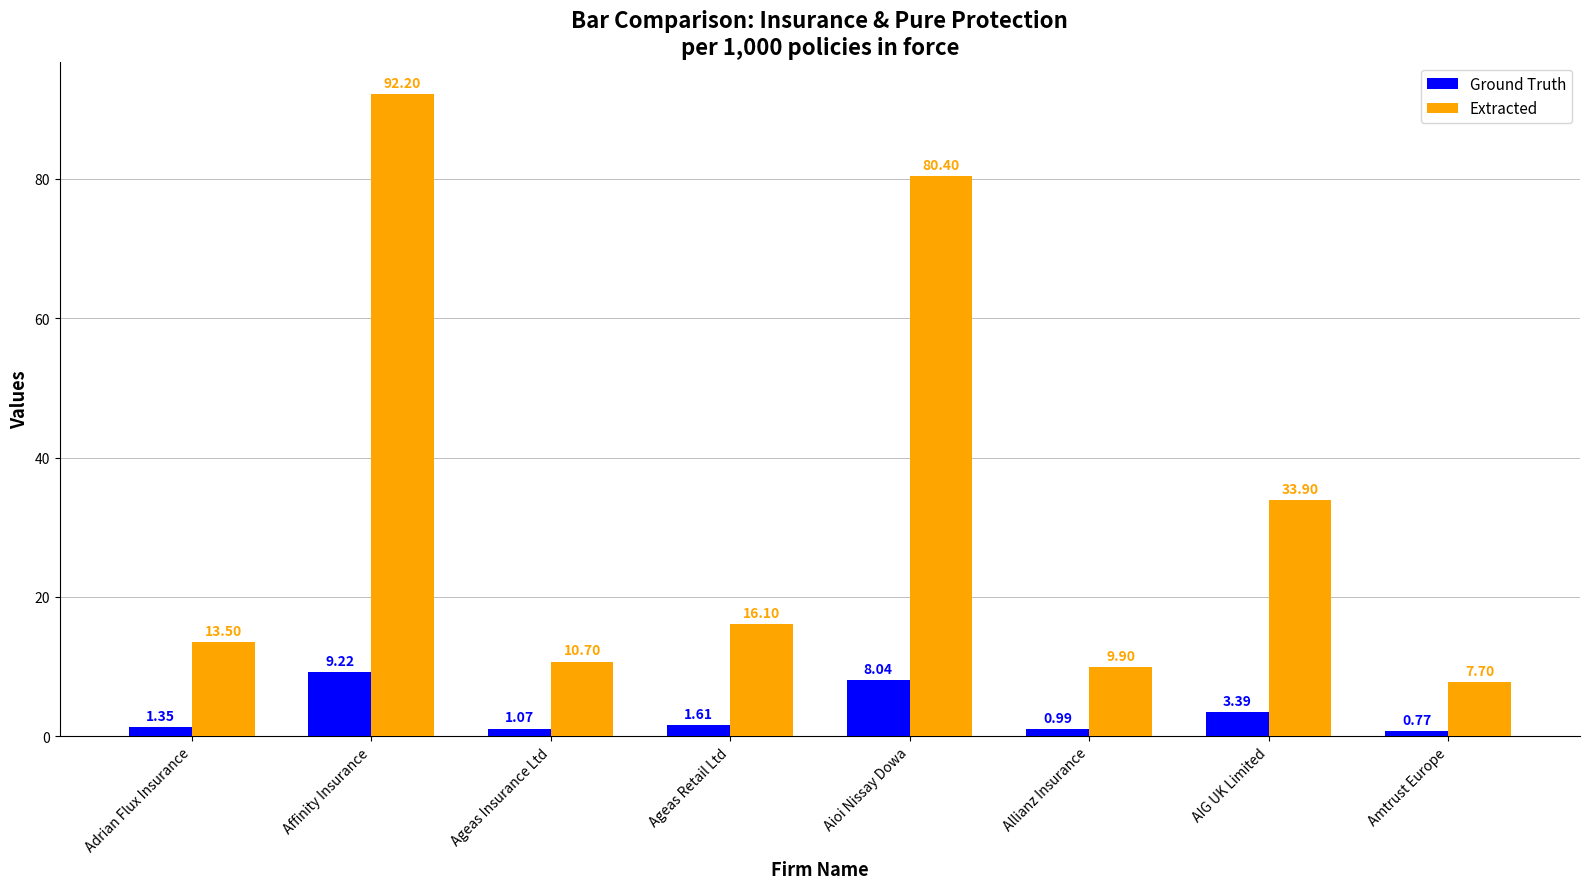

What are all the series names shown in the legend?

Ground Truth, Extracted